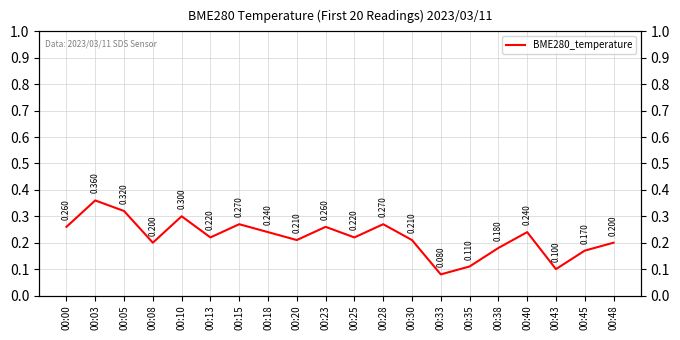

True or false: the data shows 0.2 at 00:13.

True